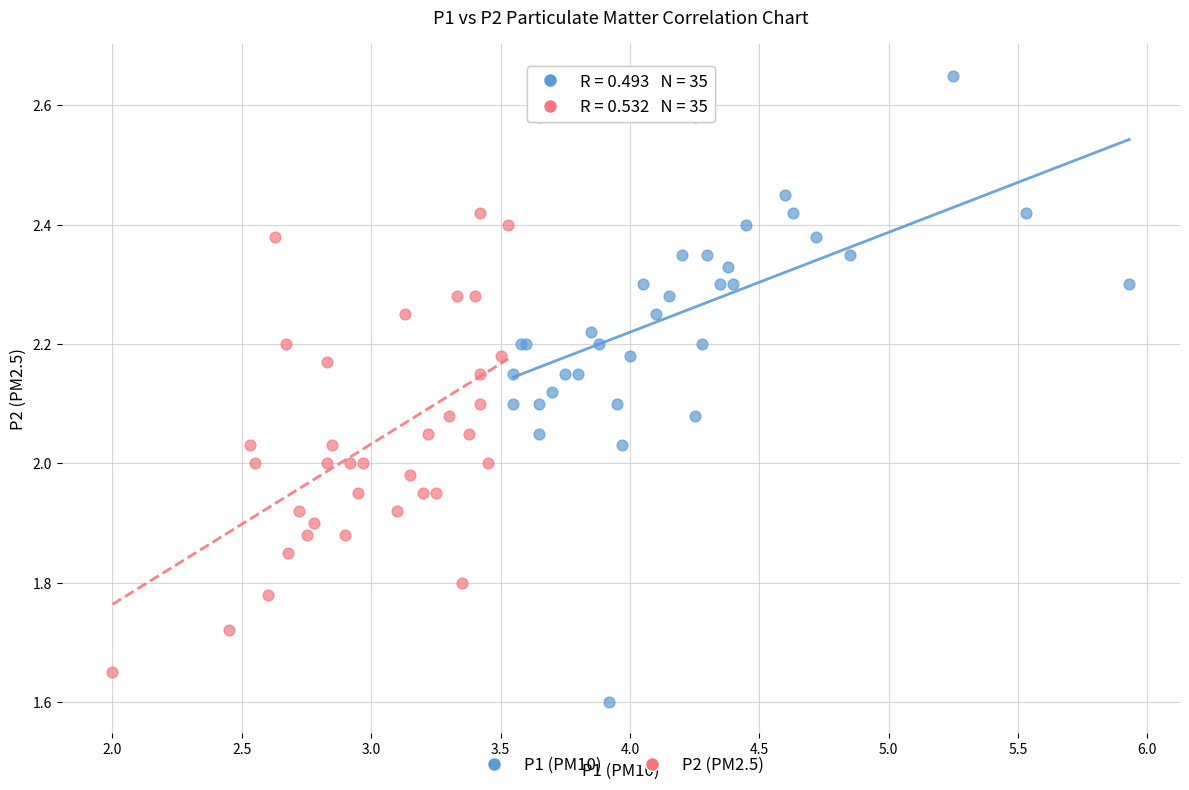

Which series reaches the maximum Y coordinate?

P1 (PM10)